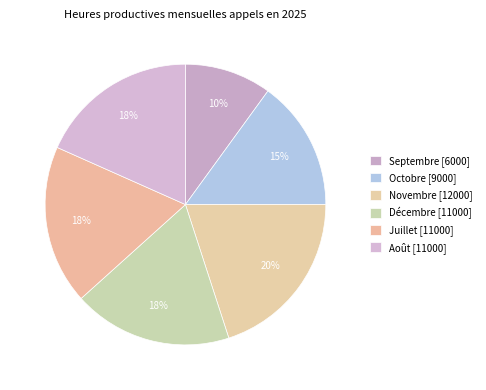

How many segments does this pie chart have?

6